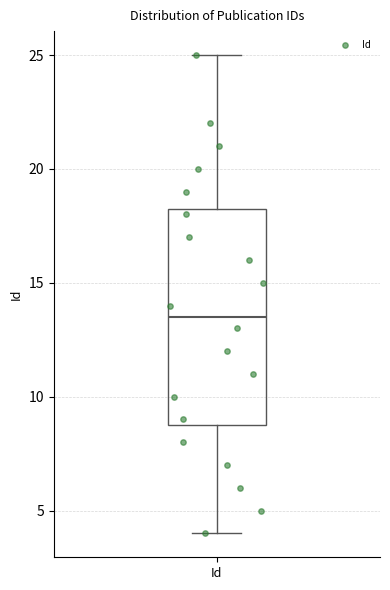

Where does the lower whisker of the box for Id end on the y-axis? The values are not printed on the chart, so give them approximately, as read against the axis.

4.0